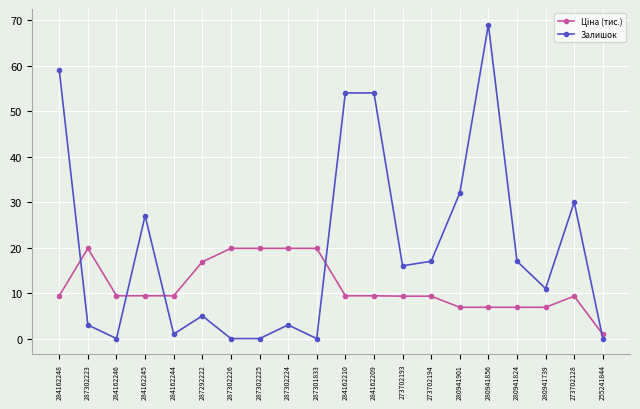

How many distinct data groups are displayed?

2